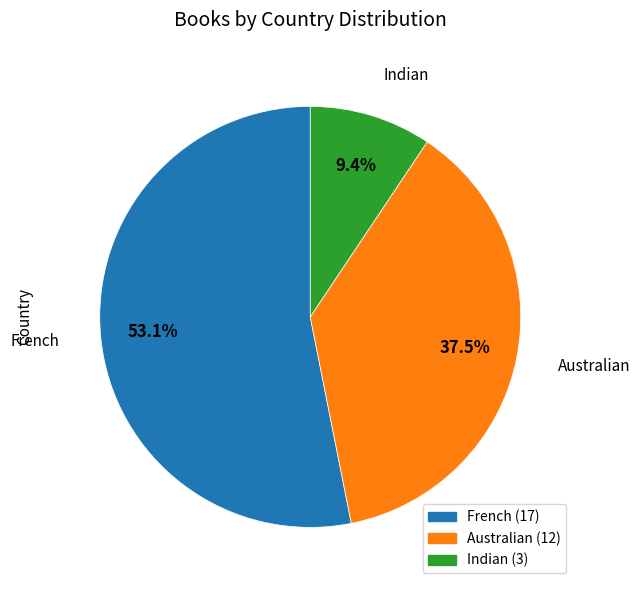

Is there a majority slice in this chart?

Yes